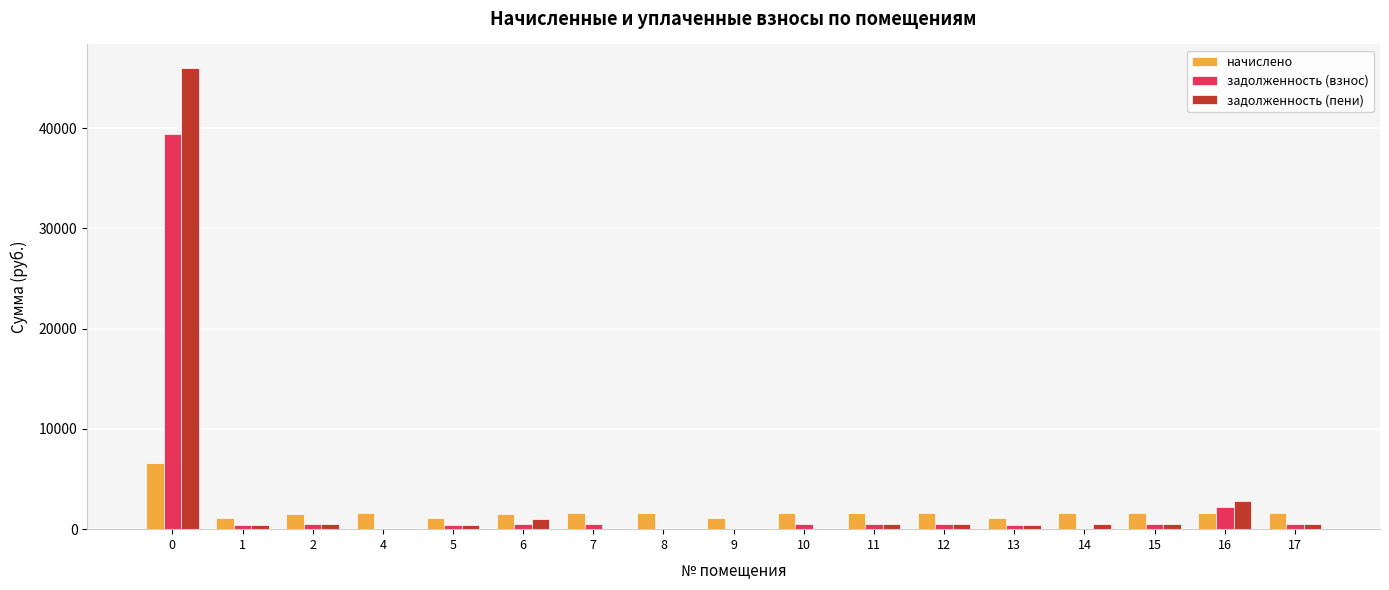

Which series has the largest total across all categories?

задолженность (пени)